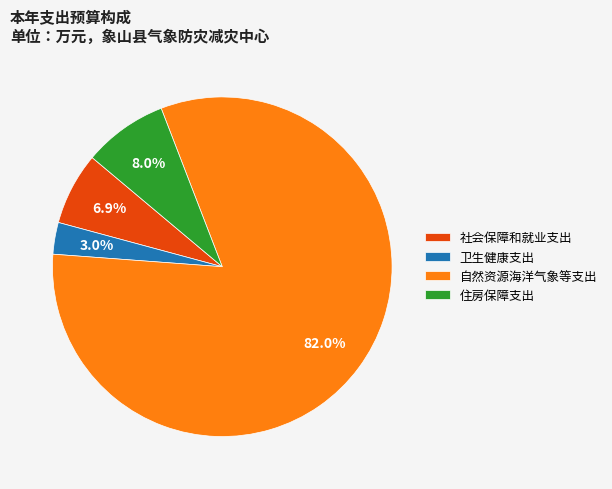

To the nearest percent, what is the difference between the largest and smallest slice percentages?

79%